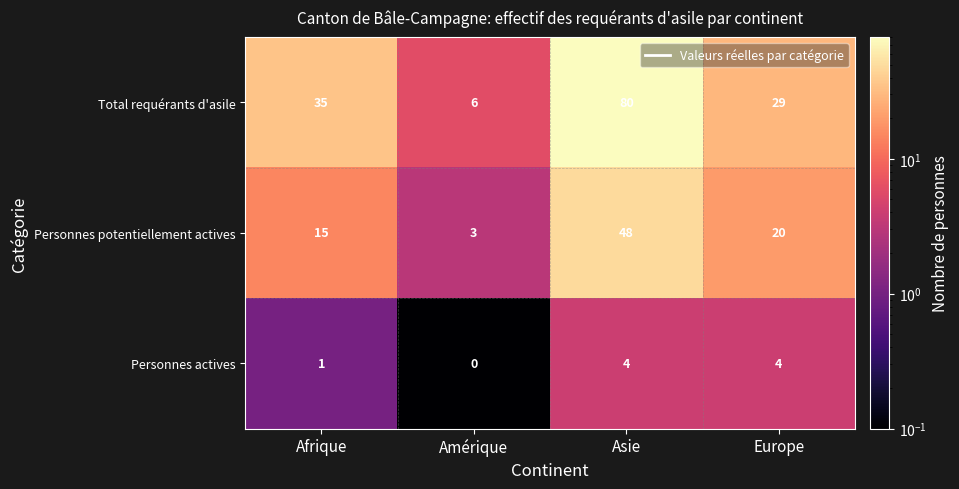

What is the sum of all Personnes potentiellement actives values?

86